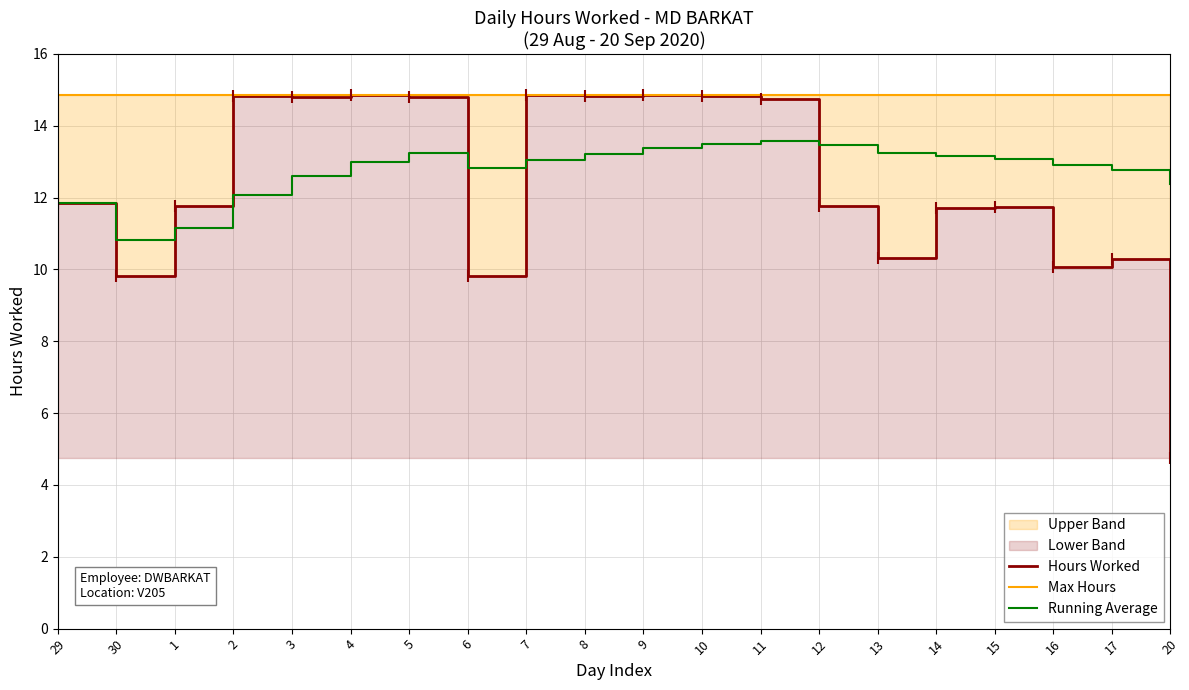

The Running Average series shows 4.0 at 3. True or false?

False